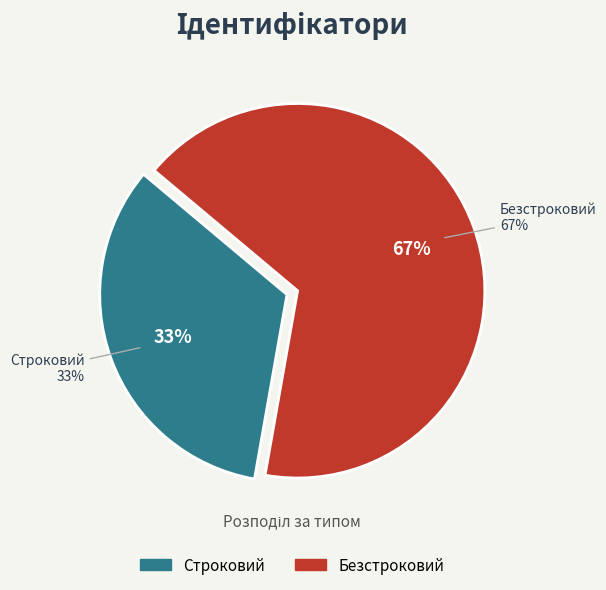

To the nearest percent, what is the combined percentage of Безстроковий and Строковий?

100%